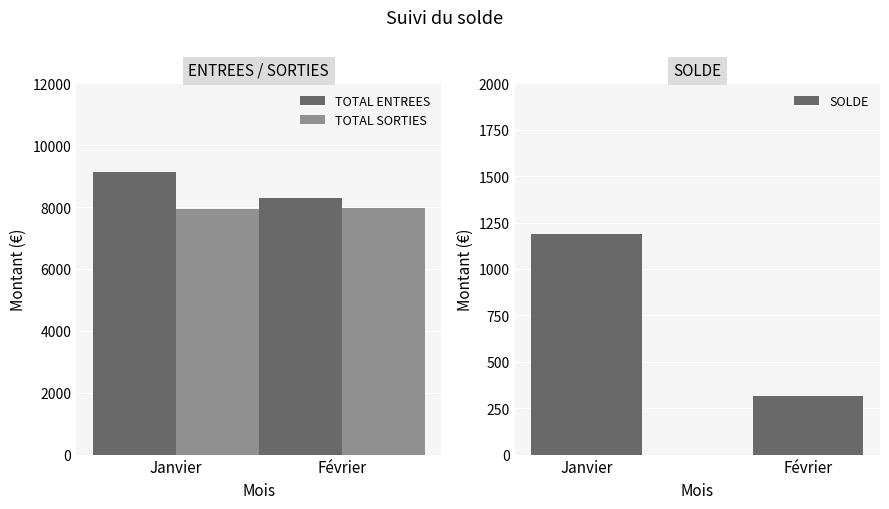

At which label is SOLDE closest to 751?

Février